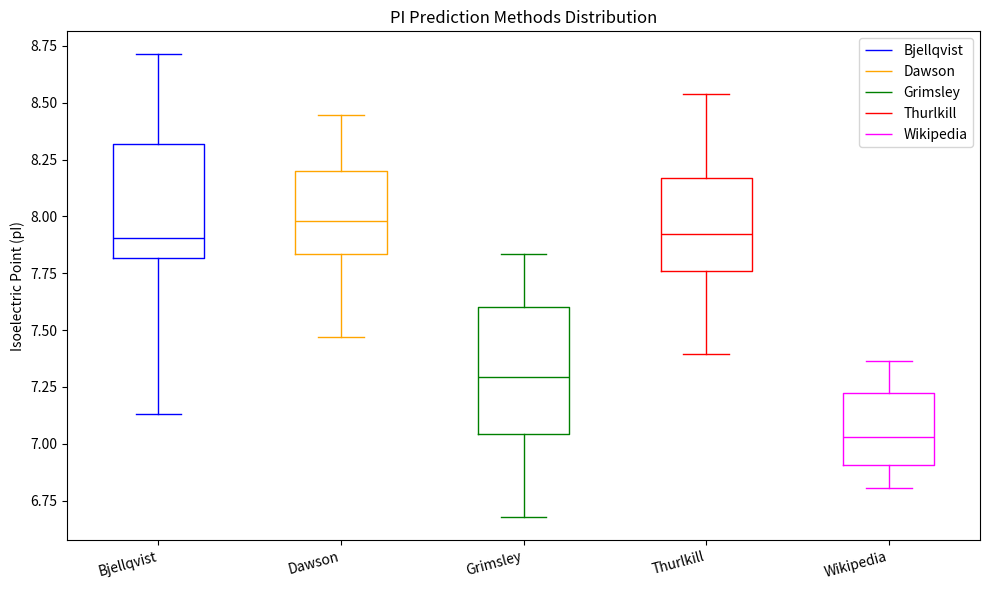

Reading left to right, transcribe this box plot: for each box, give where its median line is, the range the box spans, and where its two whiskers end, as read against the y-axis. The values are not printed on the chart, so give them approximately, as read against the axis.

Bjellqvist: median 7.90, box 7.80 to 8.30, whiskers 7.15 to 8.70
Dawson: median 8.00, box 7.85 to 8.20, whiskers 7.45 to 8.45
Grimsley: median 7.30, box 7.05 to 7.60, whiskers 6.70 to 7.85
Thurlkill: median 7.90, box 7.75 to 8.15, whiskers 7.40 to 8.55
Wikipedia: median 7.05, box 6.90 to 7.20, whiskers 6.80 to 7.35